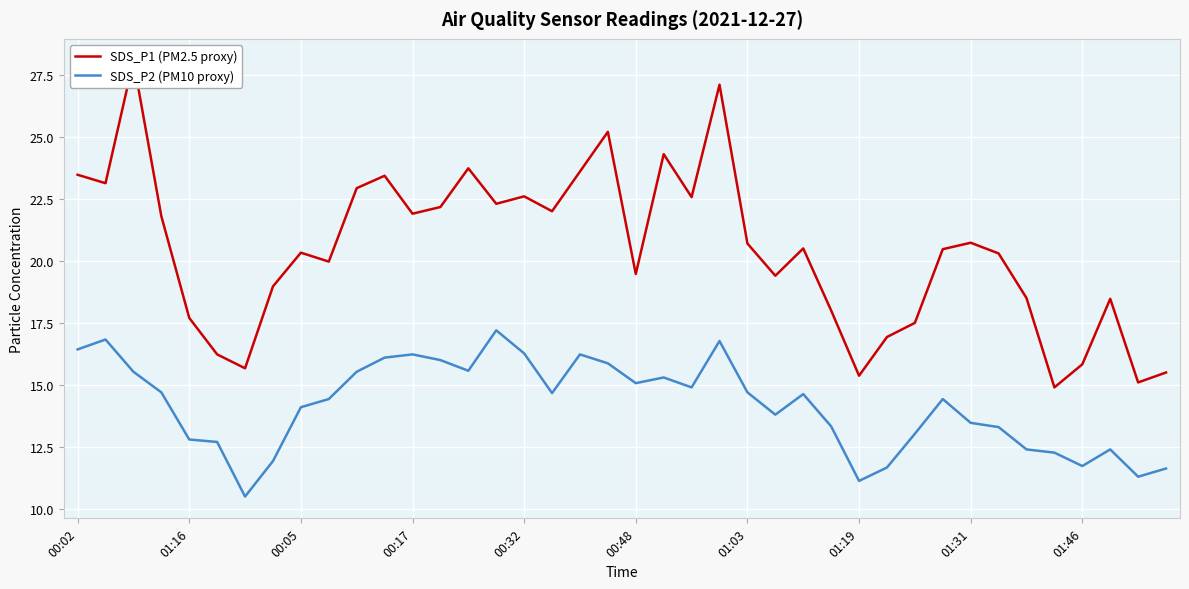

How many data points does each series have?

40